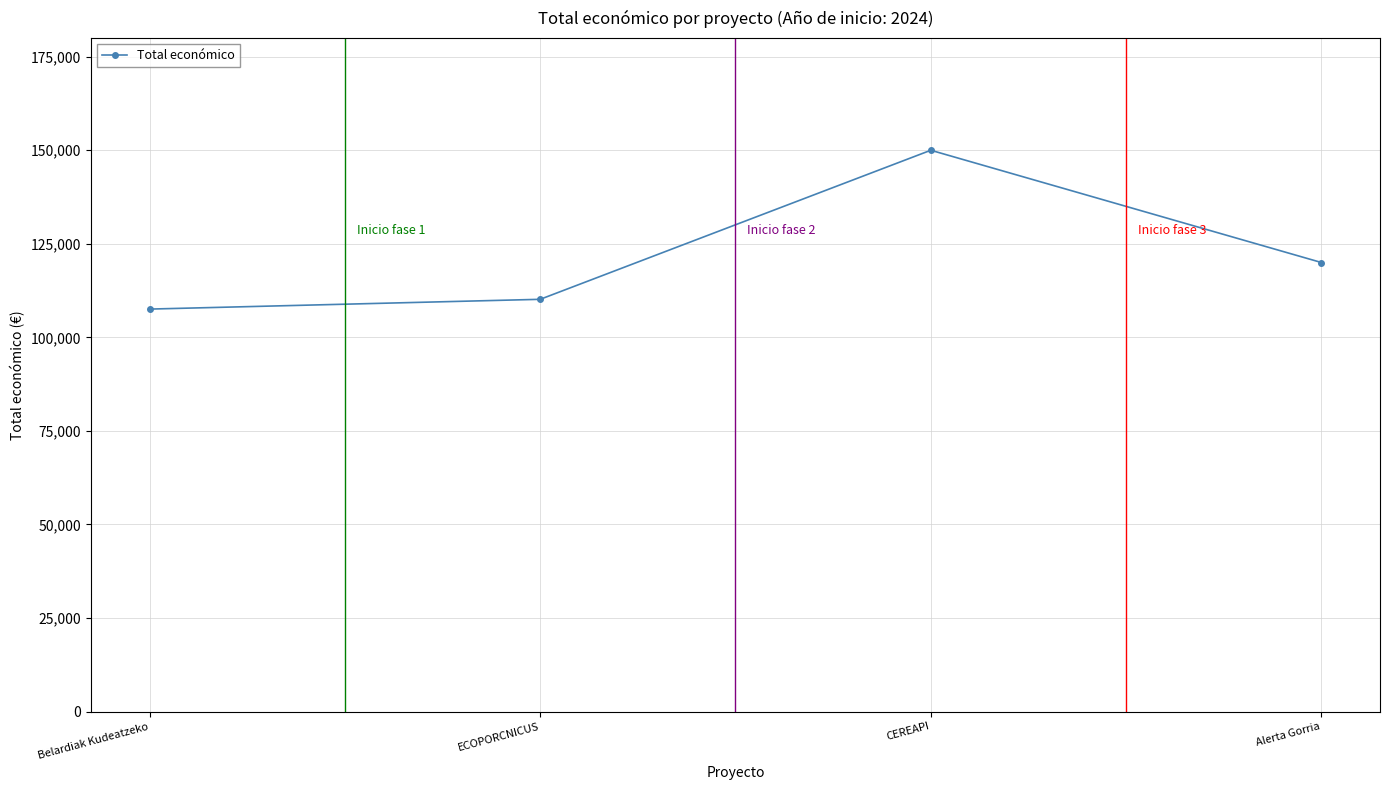

What is the label of the 4th point from the left?

Alerta Gorria